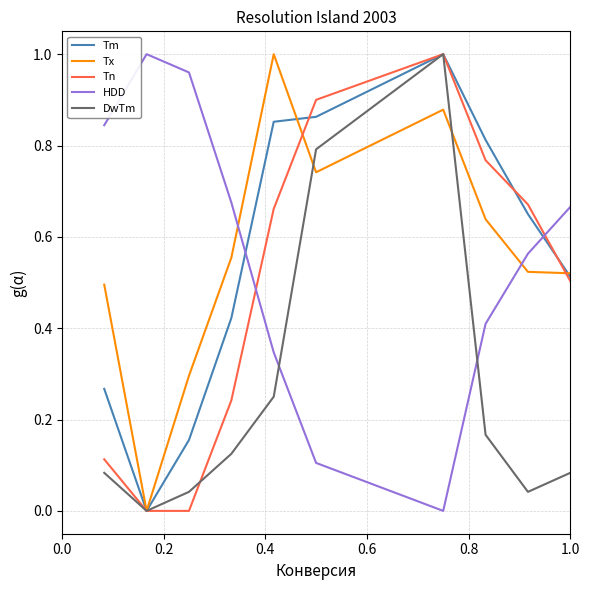

How many times do Tn and HDD cross each other?

2